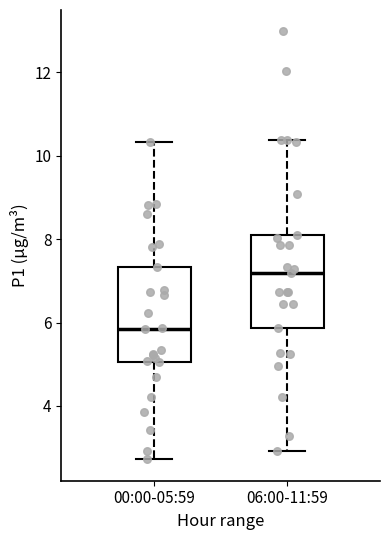

Which box's median line is the highest?

06:00-11:59